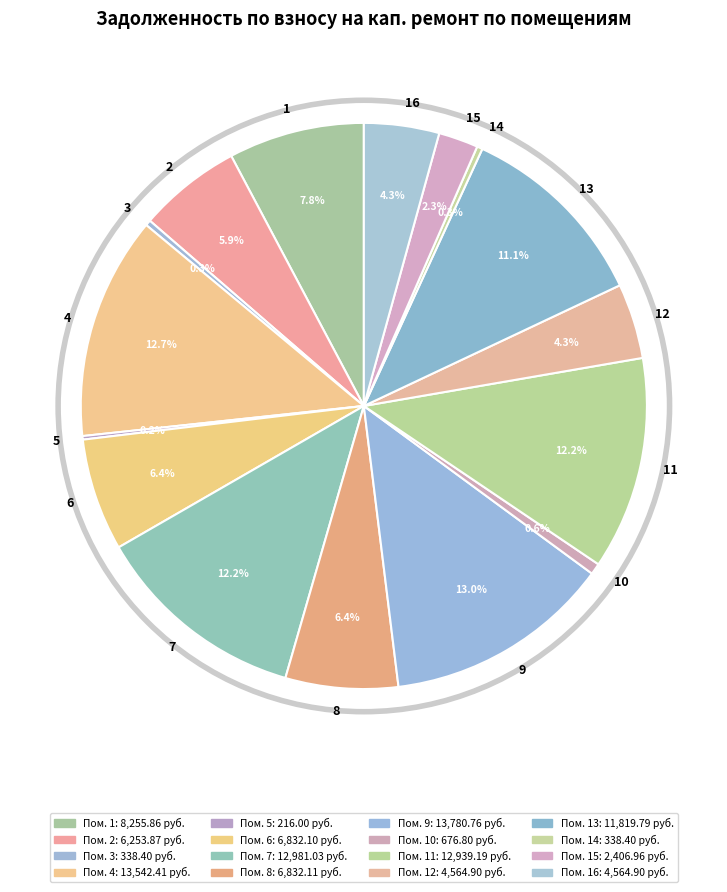

Does any single category account for the majority?

No